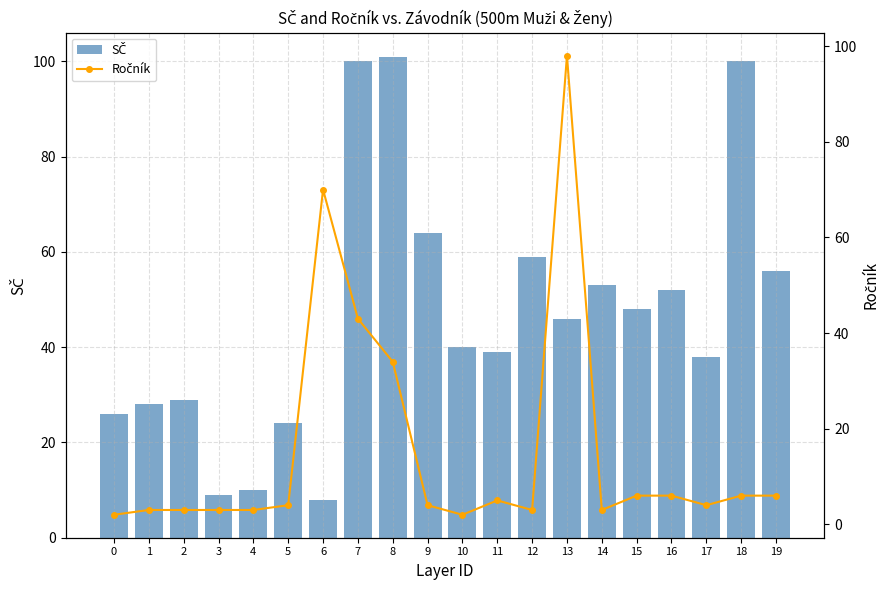

How many distinct data groups are displayed?

2